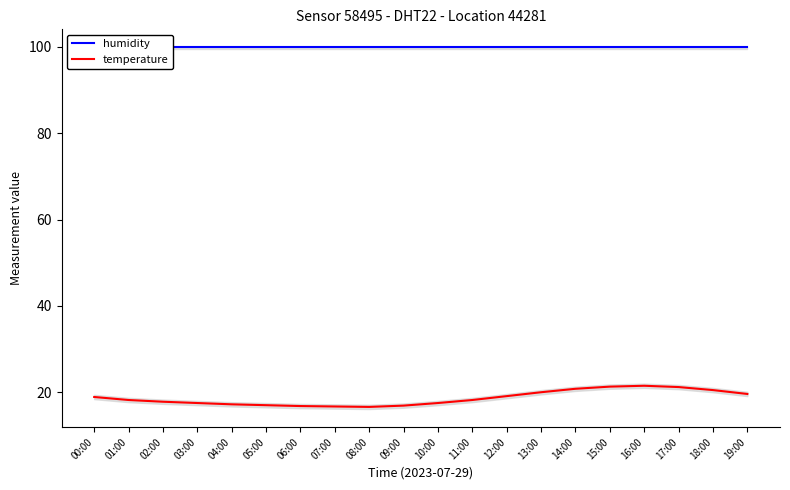

The value of humidity at 12:00 is 99.9. True or false?

True